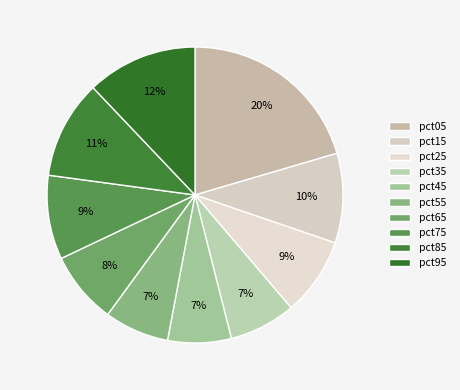

How many segments does this pie chart have?

10